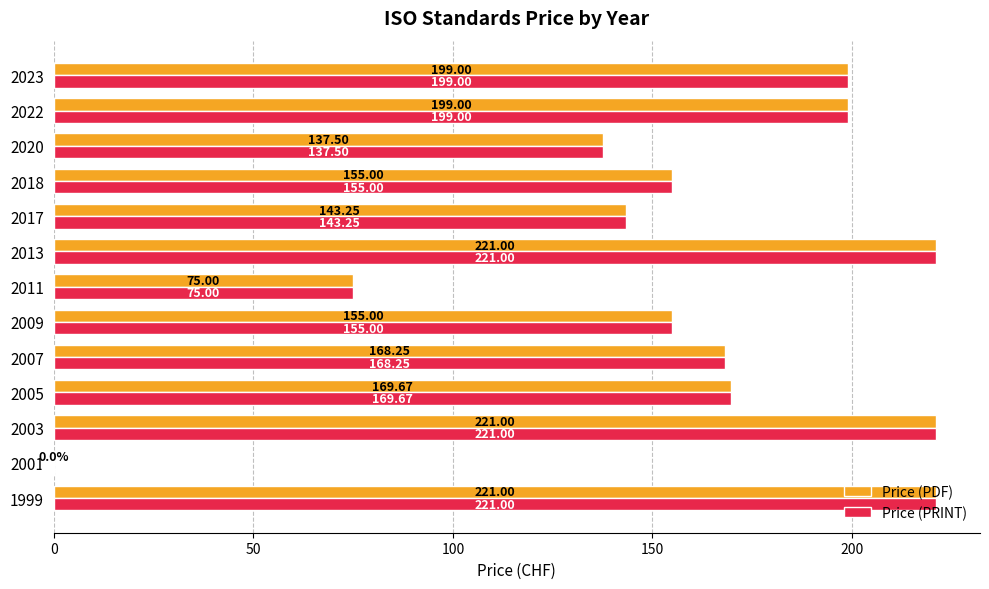

What are all the series names shown in the legend?

Price (PDF), Price (PRINT)